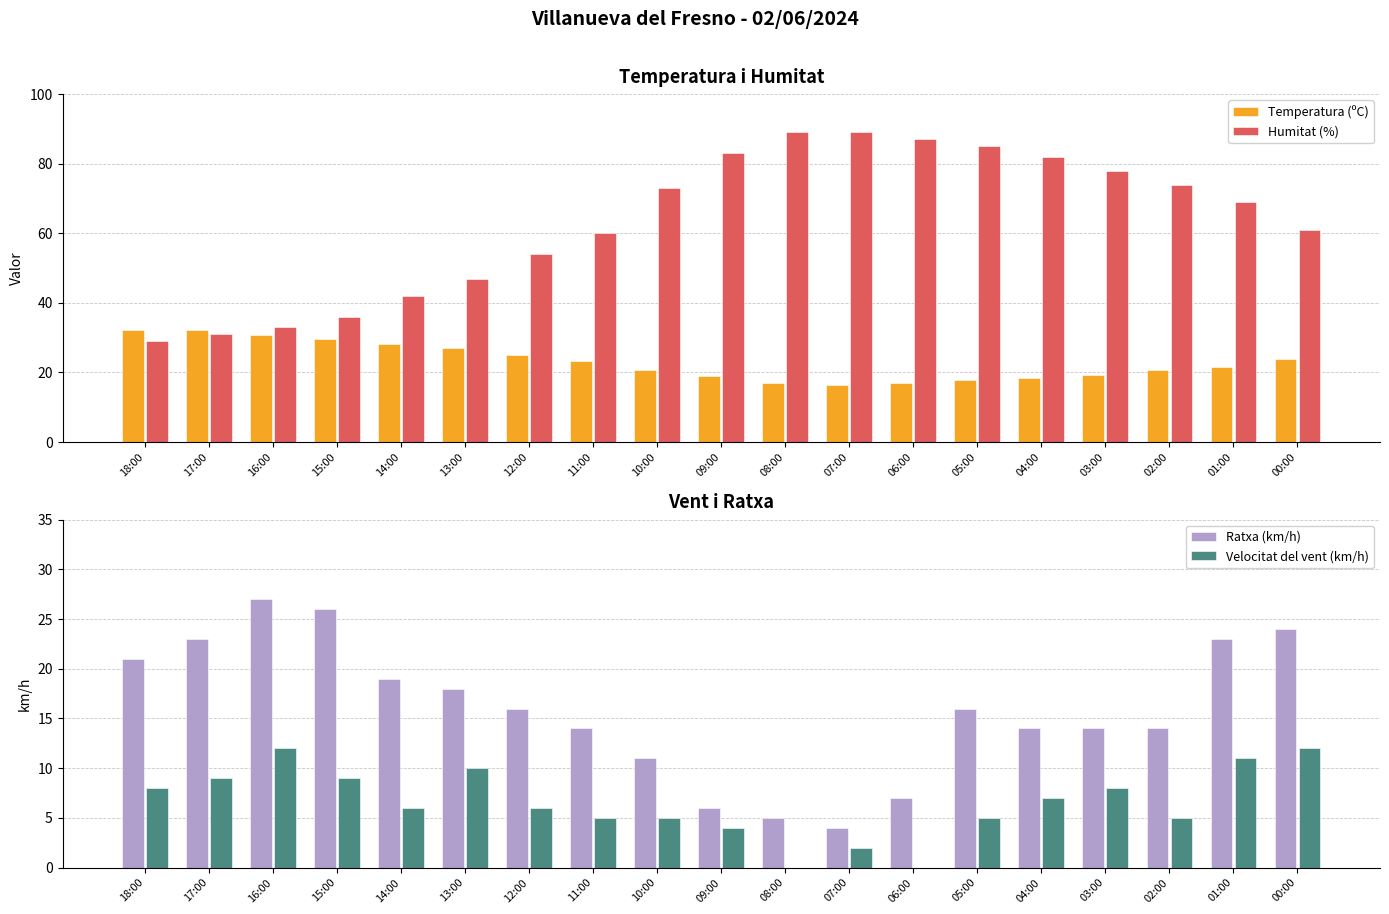

What is the label of the 18th bar from the right?

17:00